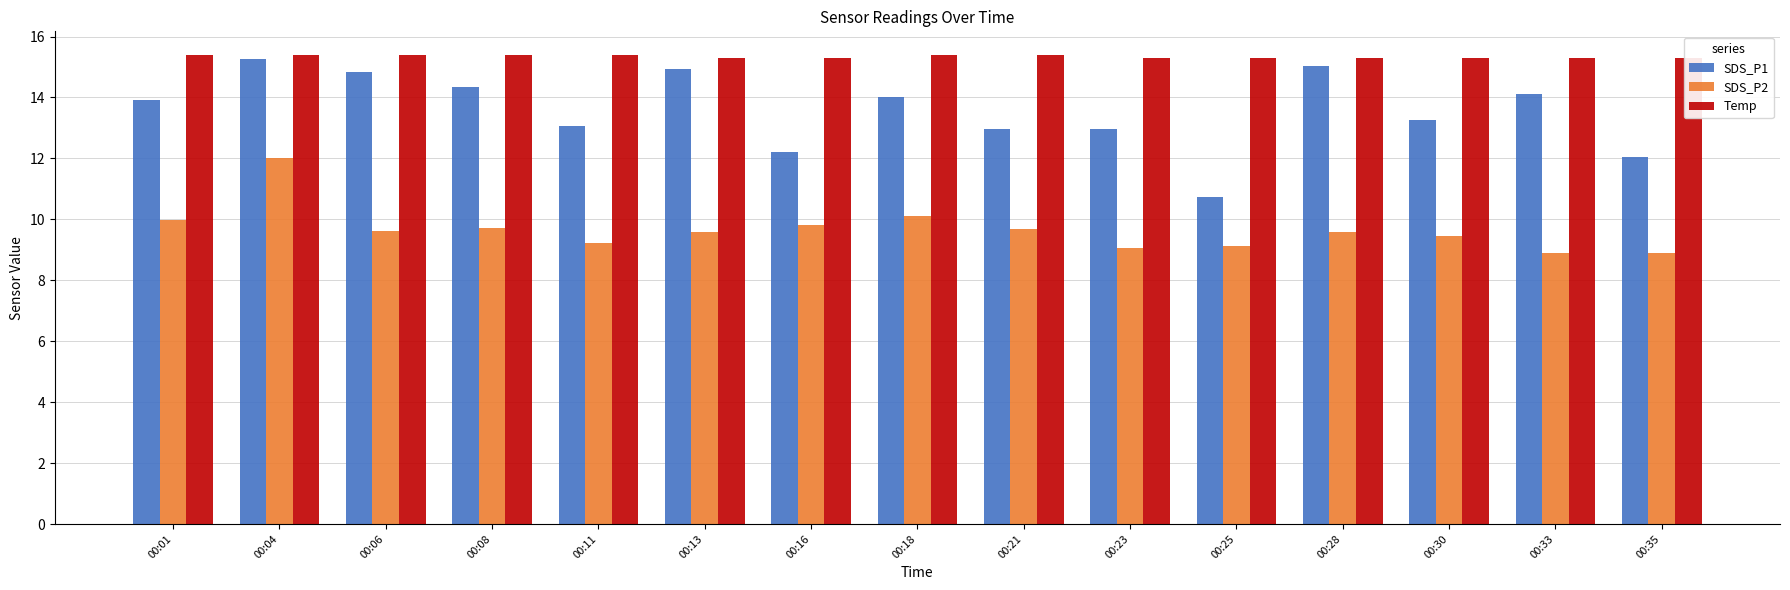

Where does the SDS_P1 series first go above 13?

00:01